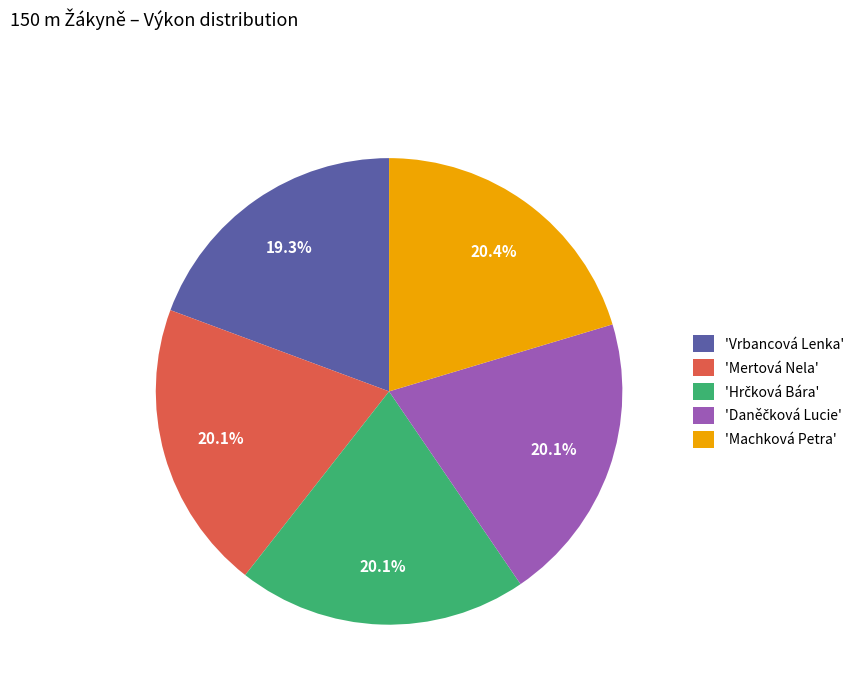

Approximately how many times larger is the value at 'Mertová Nela' compared to 'Vrbancová Lenka'?

1.0